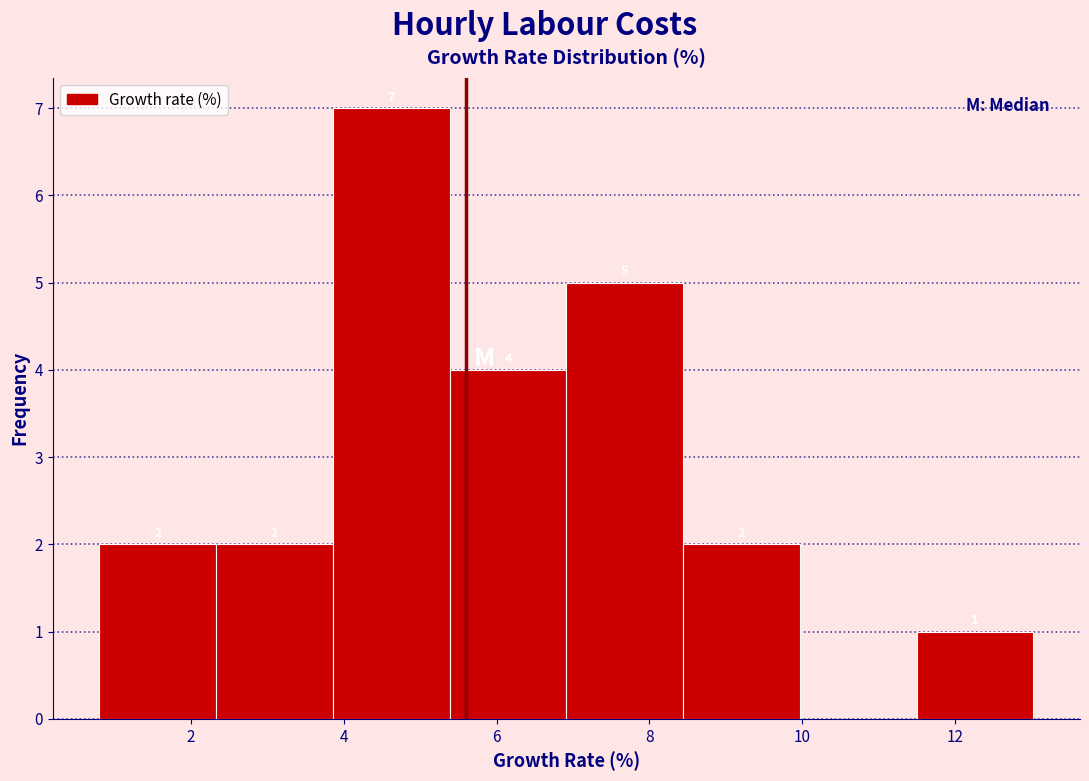

Over which range of the x-axis is the bar tallest?

3.8 to 5.4